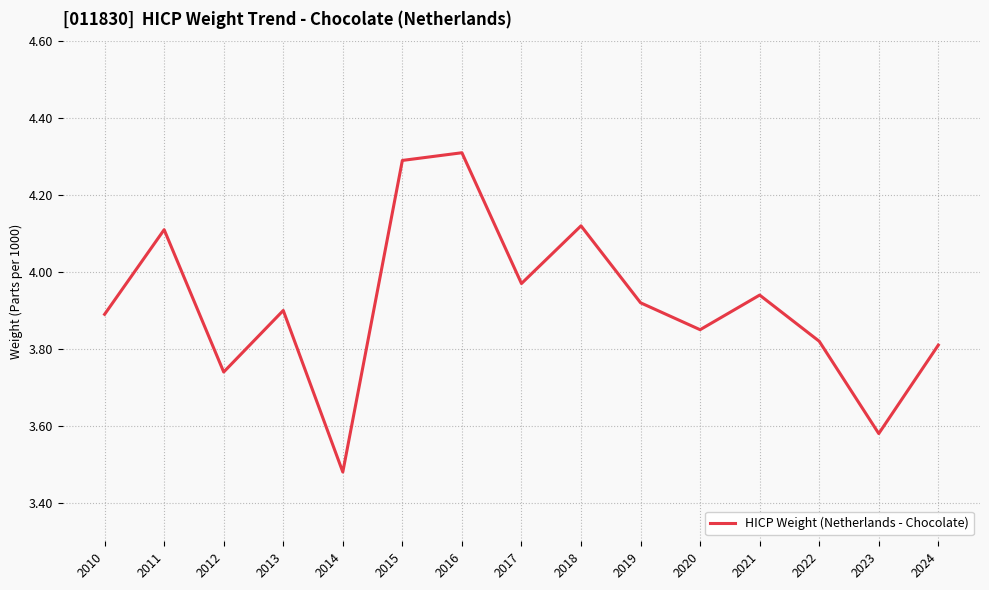

At which category does the chart reach its minimum across all series?

2014